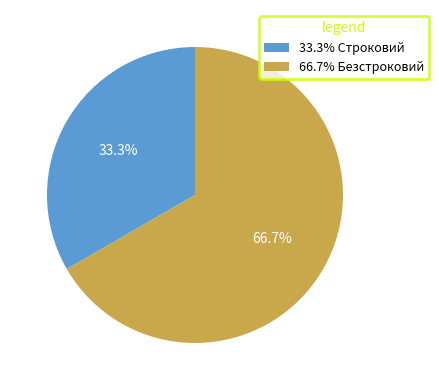

What portion of the pie excludes 33.3% Строковий?

66.7%